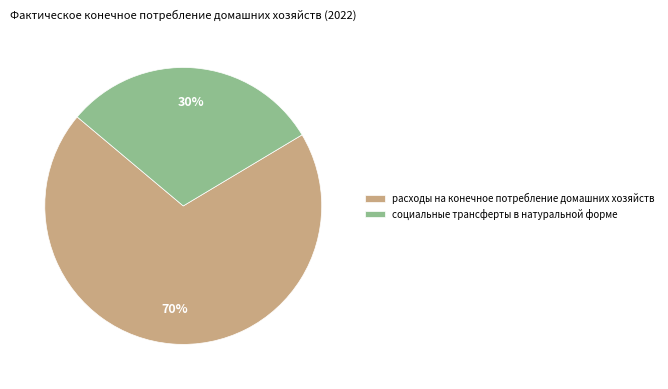

How many slices are in this pie chart?

2